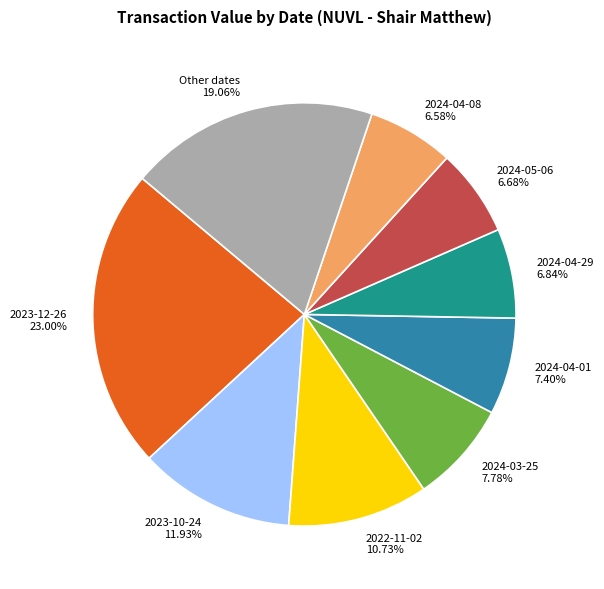

To the nearest percent, what is the difference between the largest and smallest slice percentages?

16%